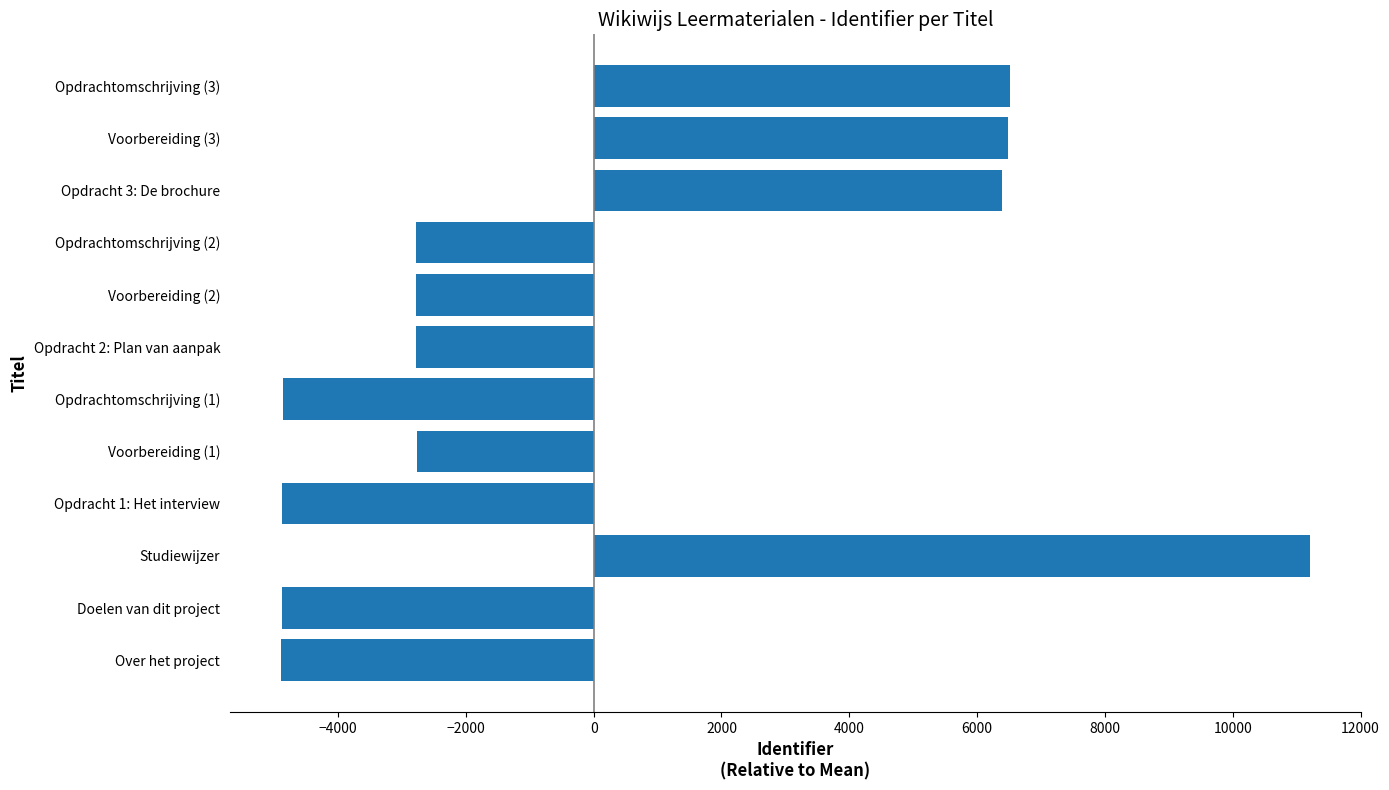

Where is the data nearest to the value 3157?

Opdracht 3: De brochure